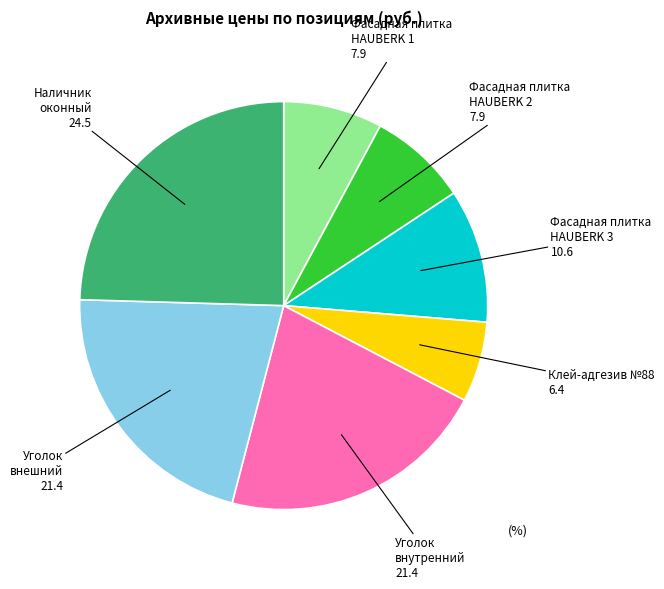

What is the ratio of the value at Фасадная плитка HAUBERK 2 to the value at Фасадная плитка HAUBERK 3?

0.7